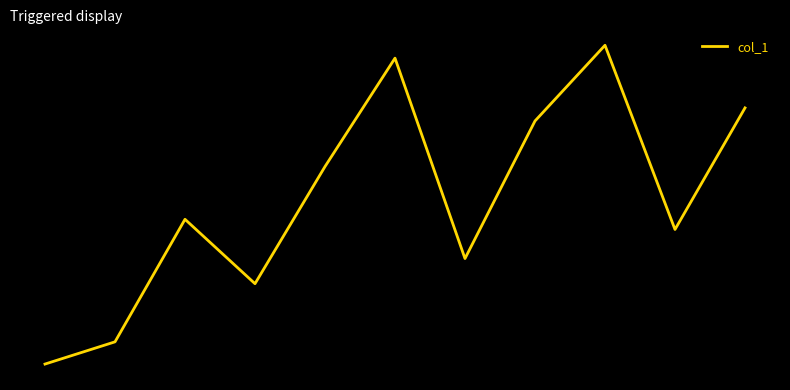

Reading left to right, list all the values displayed in this chart.

0=11.1	1=11.3	2=12.5	3=11.8	4=13.0	5=14.0	6=12.1	7=13.4	8=14.1	9=12.4	10=13.5